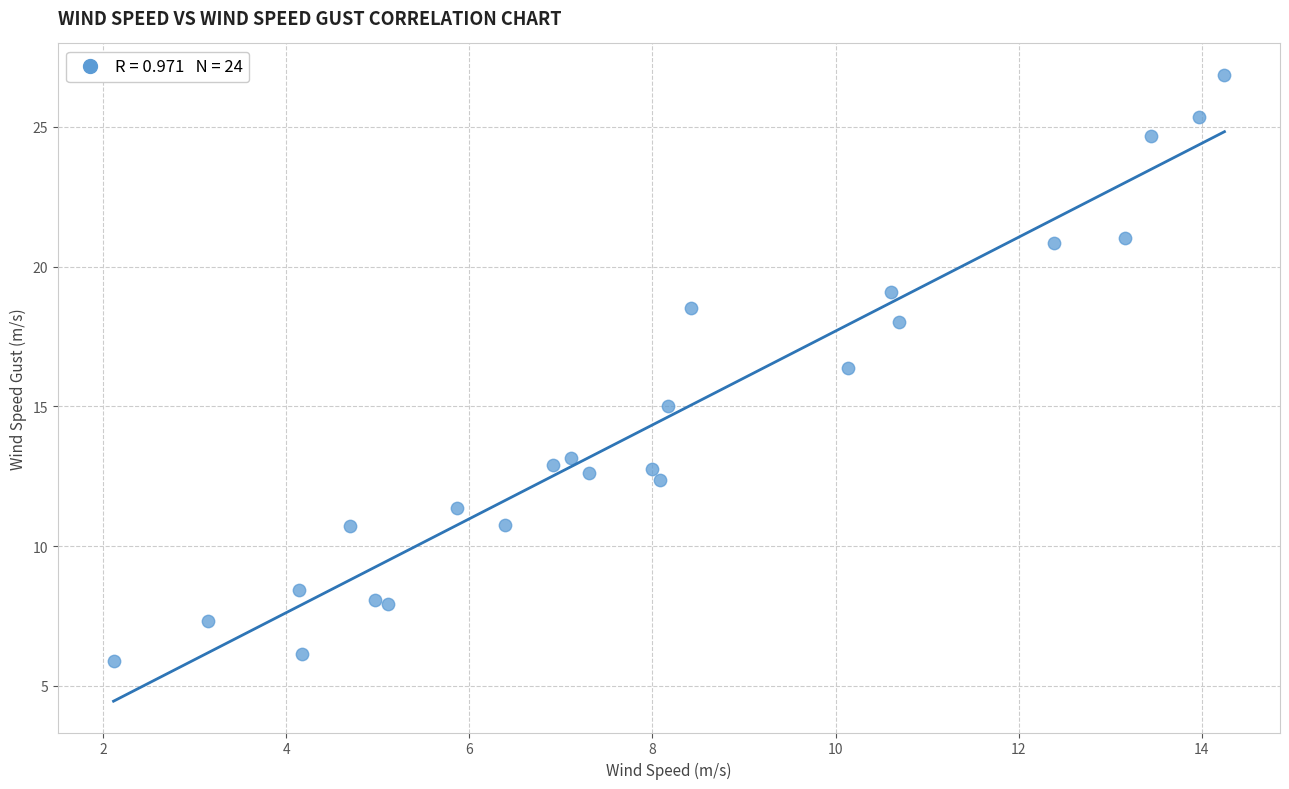

What Y value in the scatter plot is closest to 16?

16.4